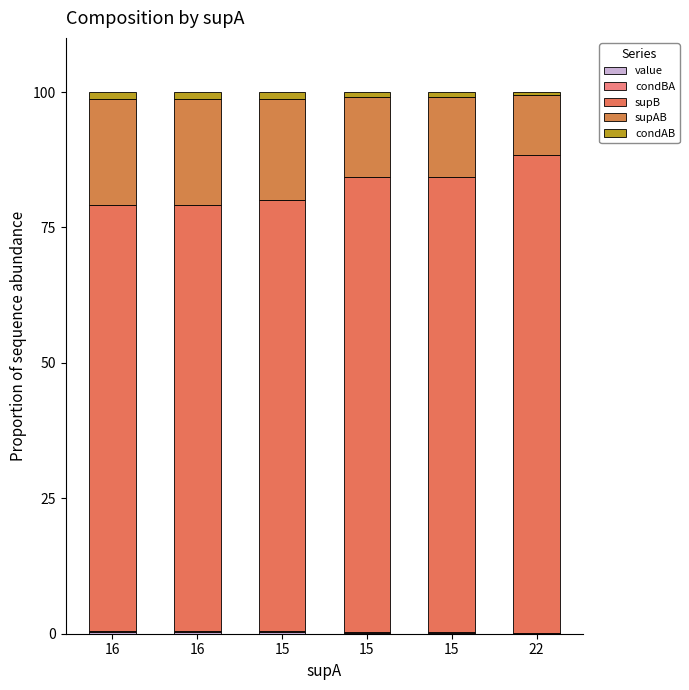

Rank the series at 15 from highest to lowest value.

supB, supAB, condAB, condBA, value